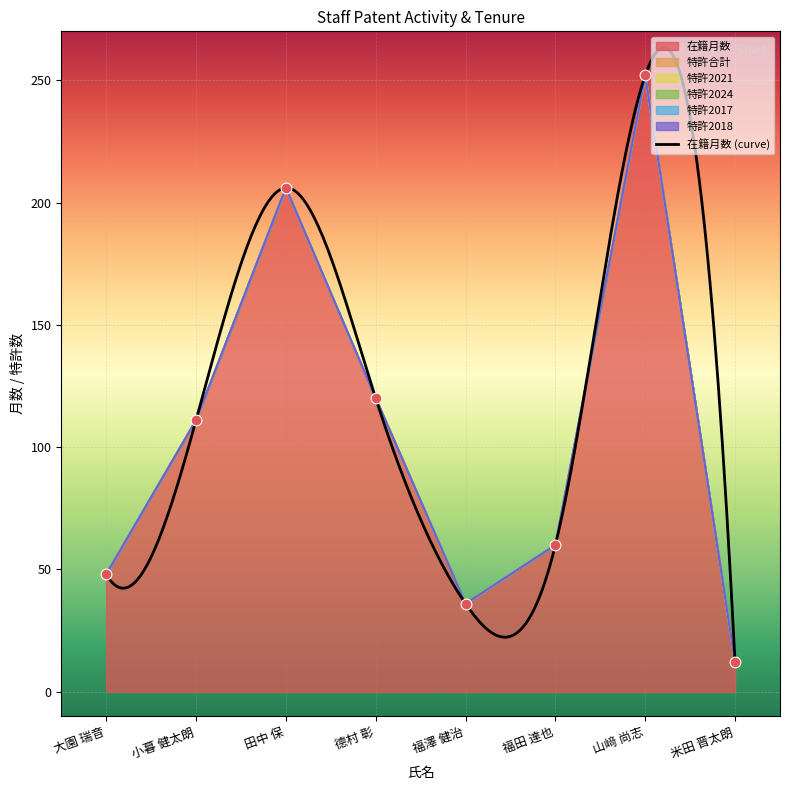

At which category is the sum across all series the highest?

山﨑 尚志